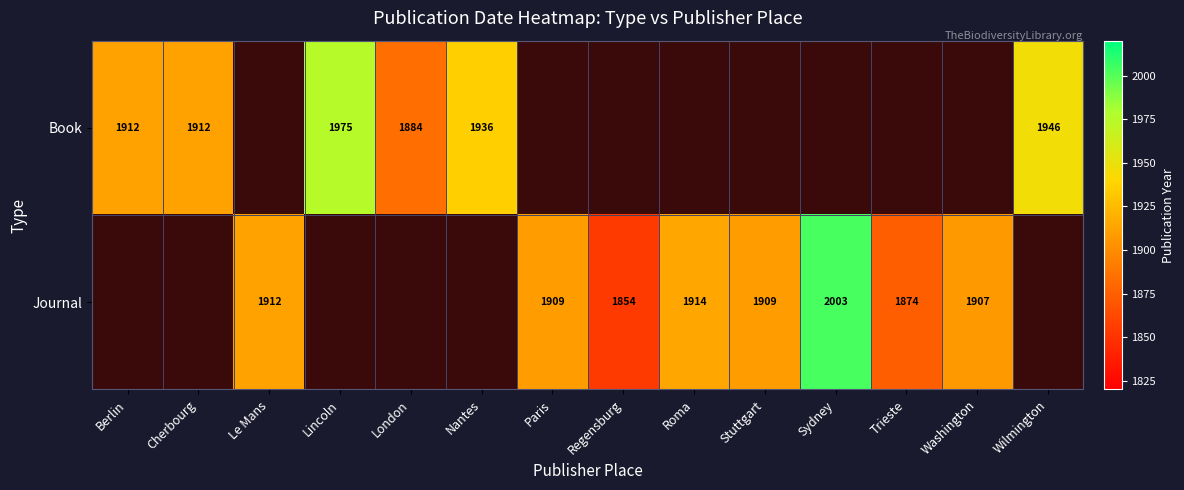

Count the number of data series in this chart.

2